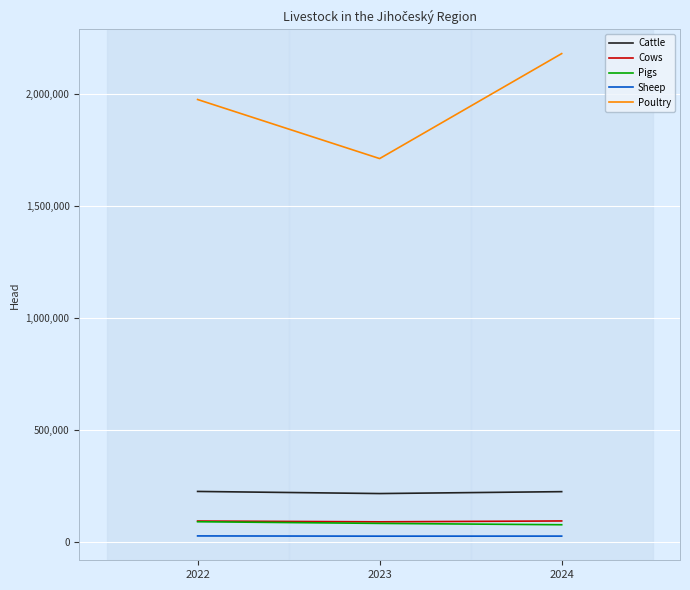

The value of Pigs at 2024 is 76042. True or false?

True